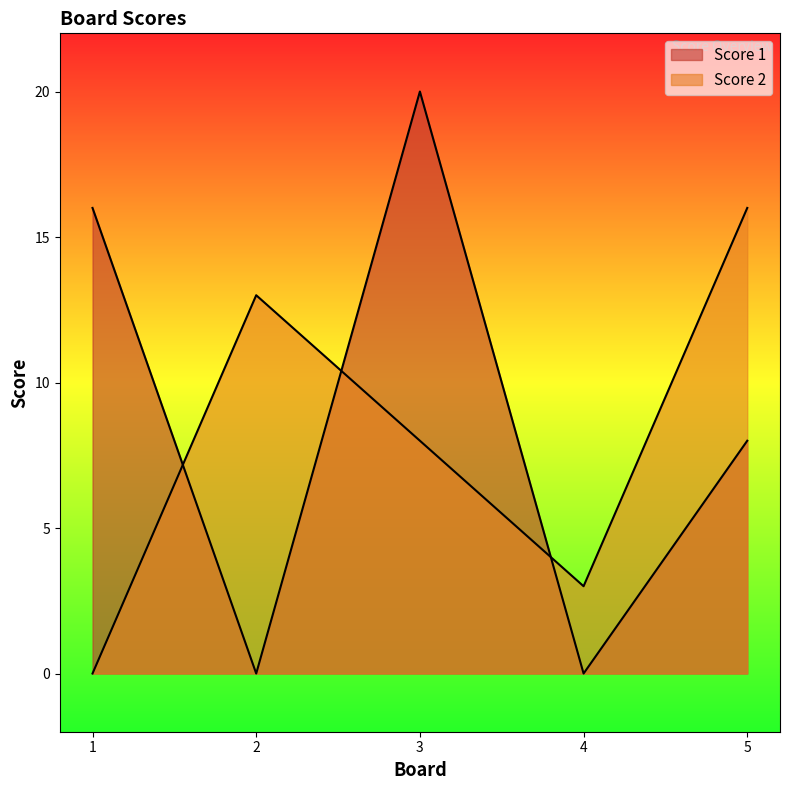

Is it true that Score 2 equals 10 at 5?

False